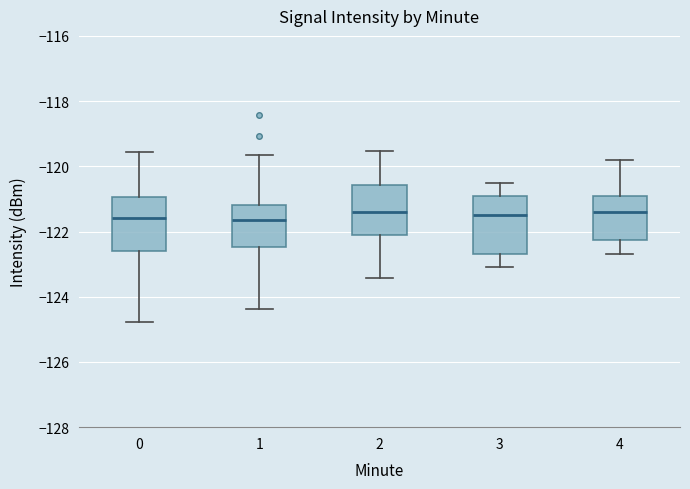

Reading left to right, read every box against the y-axis: the position of its median line, the range the box covers, and the ends of its whiskers. The values are not printed on the chart, so give them approximately, as read against the axis.

0: median -121.6, box -122.6 to -121.0, whiskers -124.8 to -119.6
1: median -121.6, box -122.4 to -121.2, whiskers -124.4 to -119.6
2: median -121.4, box -122.2 to -120.6, whiskers -123.4 to -119.6
3: median -121.4, box -122.6 to -120.8, whiskers -123.0 to -120.4
4: median -121.4, box -122.2 to -120.8, whiskers -122.6 to -119.8